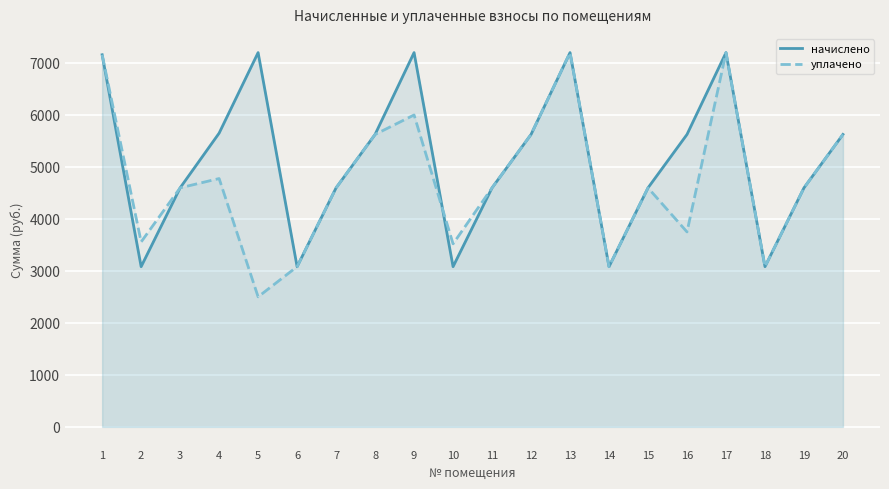

What is the value of the начислено point at the 19th from the left?

4595.4